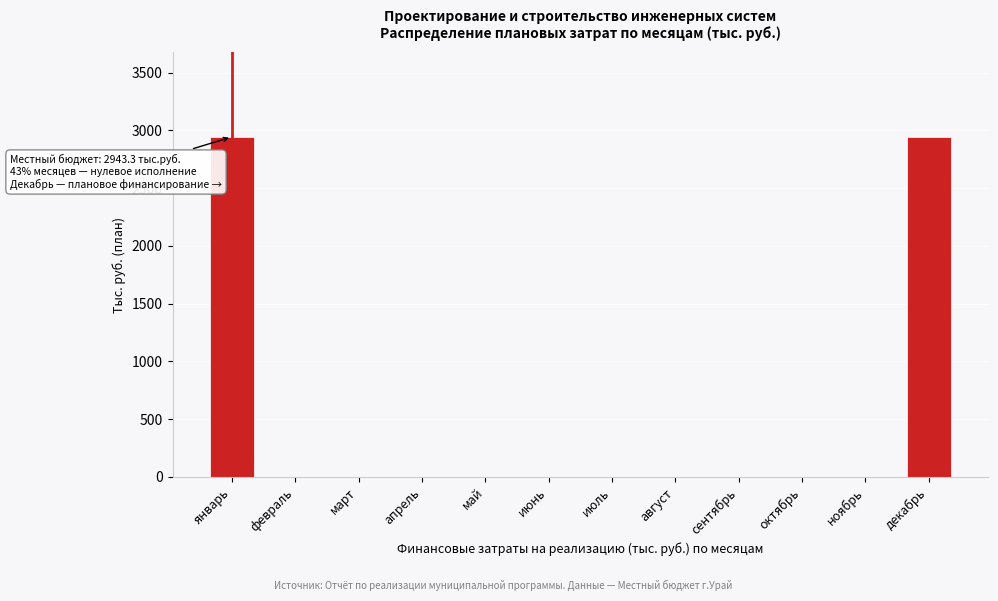

Reading left to right, transcribe all the data shown in this chart.

январь=2943.3	февраль=0.0	март=0.0	апрель=0.0	май=0.0	июнь=0.0	июль=0.0	август=0.0	сентябрь=0.0	октябрь=0.0	ноябрь=0.0	декабрь=2943.3